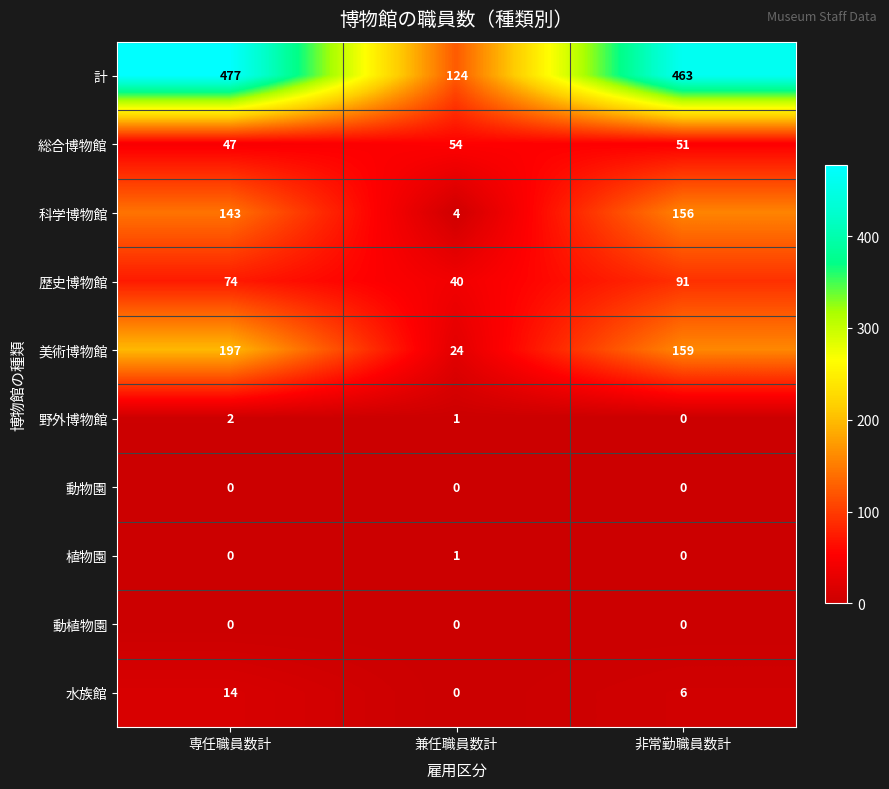

Which series has the widest spread of values?

計